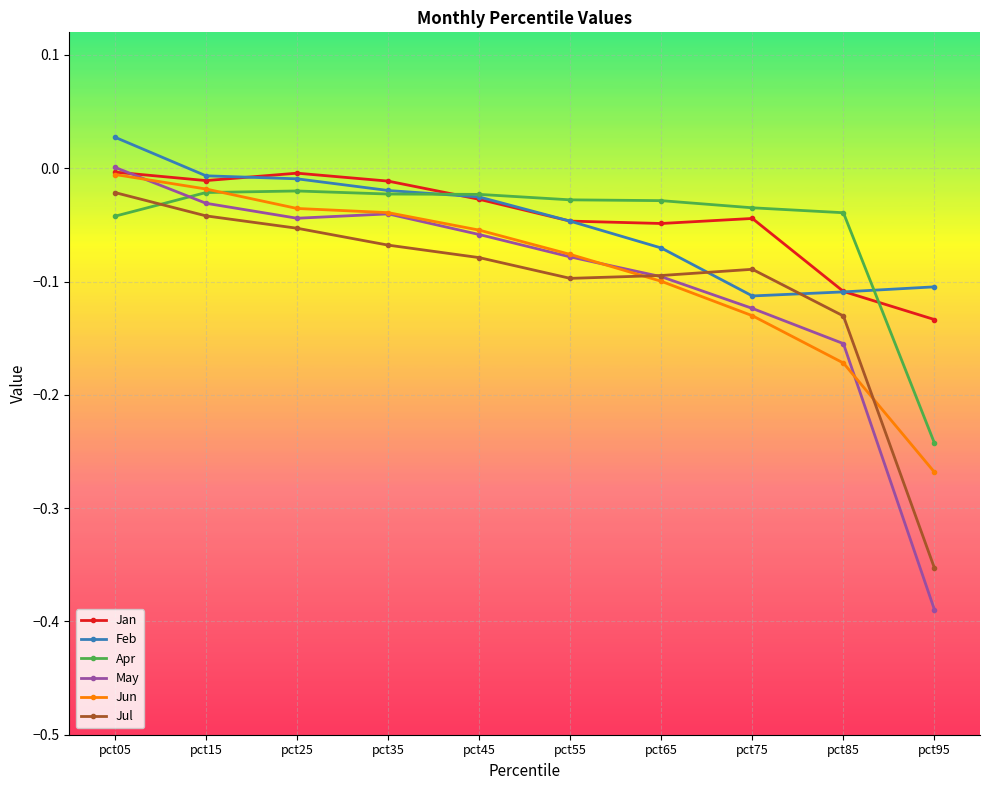

True or false: Jul has more than 2 interior local peaks.

False